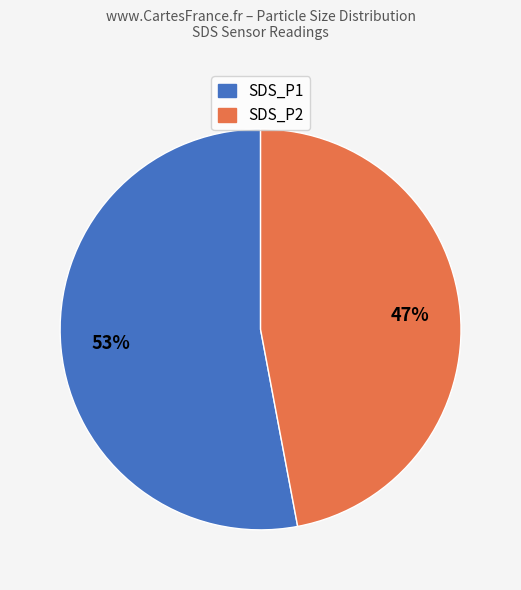

Is it true that SDS_P1 is 53% of the pie?

True